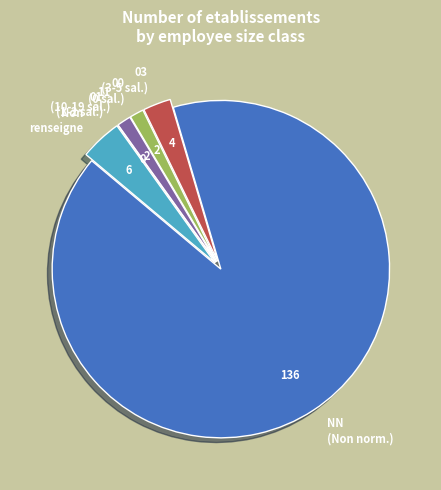

What is the ratio of the value at 00 (0 sal.) to the value at 11 (10-19 sal.)?

1.0